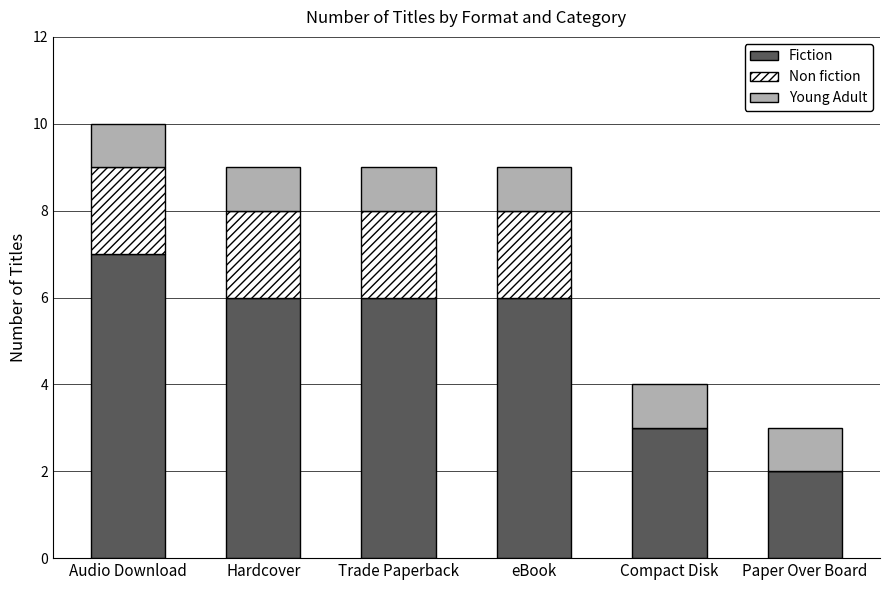

What is the maximum value for Fiction?

7